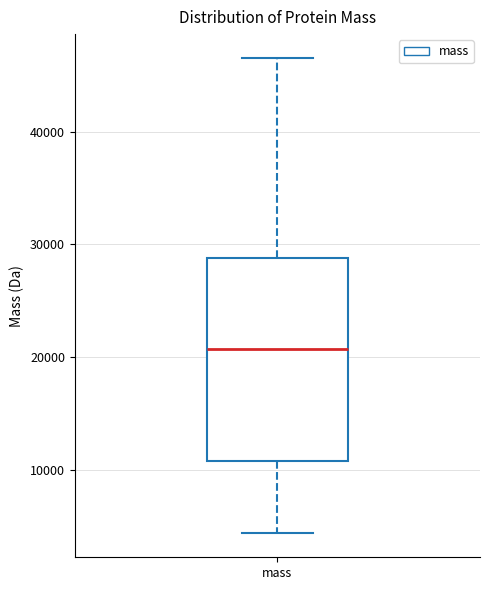

Read this box plot against the y-axis: the position of the median line, the range covered by the box, and the ends of both whiskers. The values are not printed on the chart, so give them approximately, as read against the axis.

median 21000, box 11000 to 29000, whiskers 4000 to 47000